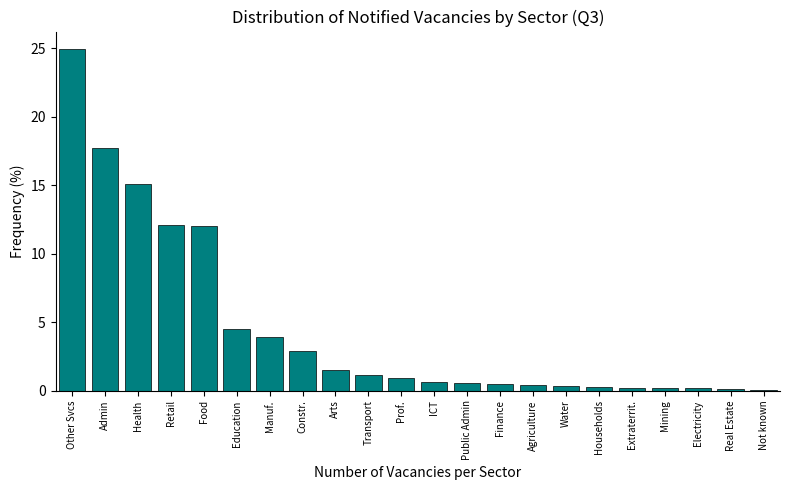

What is the sum of all values?

100.0